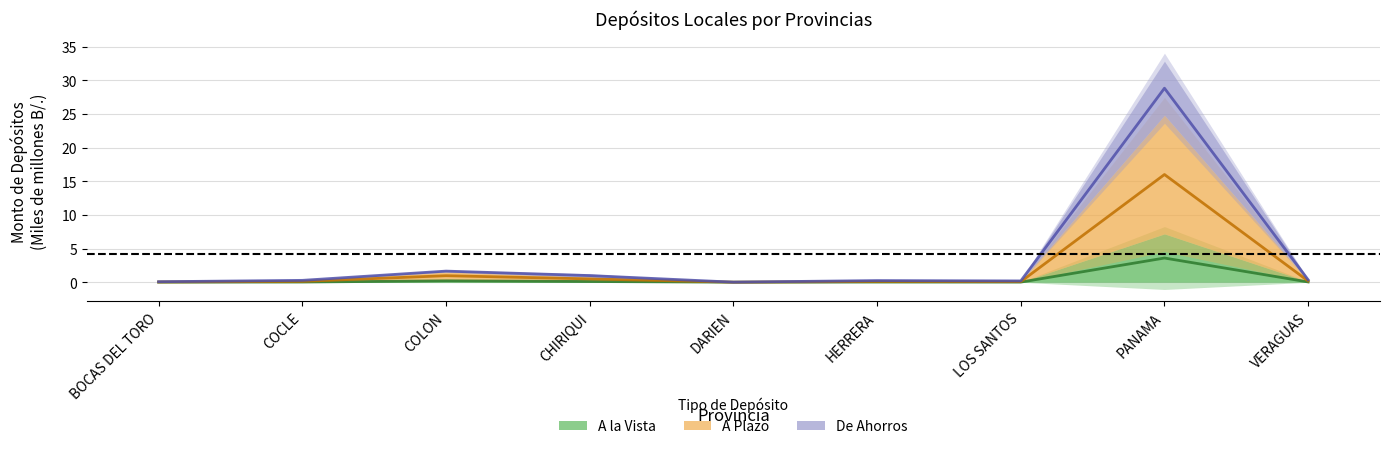

True or false: A la Vista and De Ahorros intersect in this chart.

False